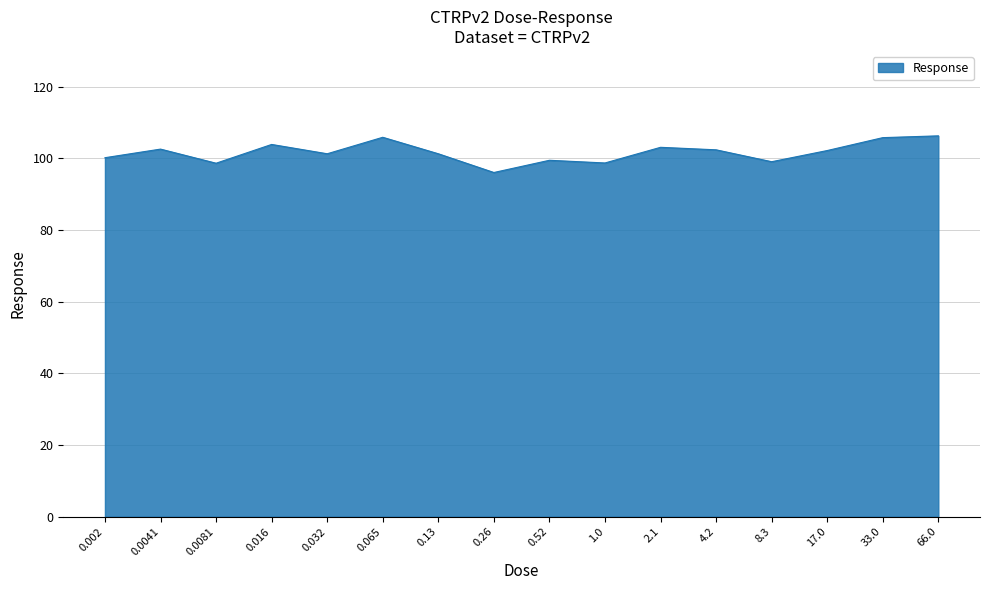

Read the value at 0.002.

100.2